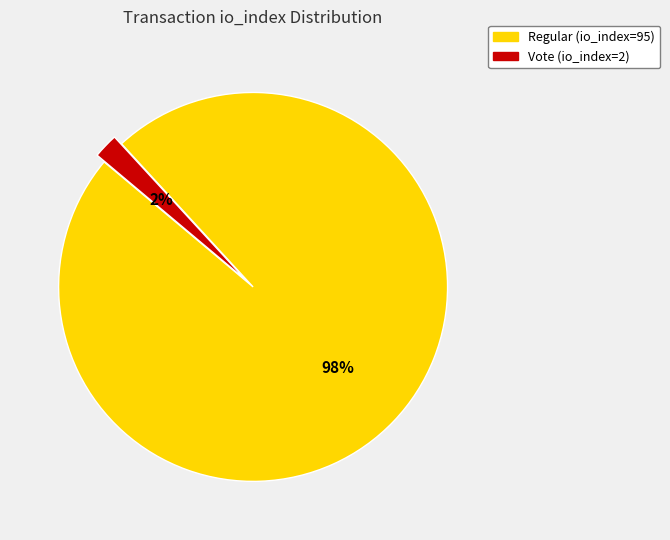

The Regular (io_index=95) slice represents 89% of the pie. True or false?

False